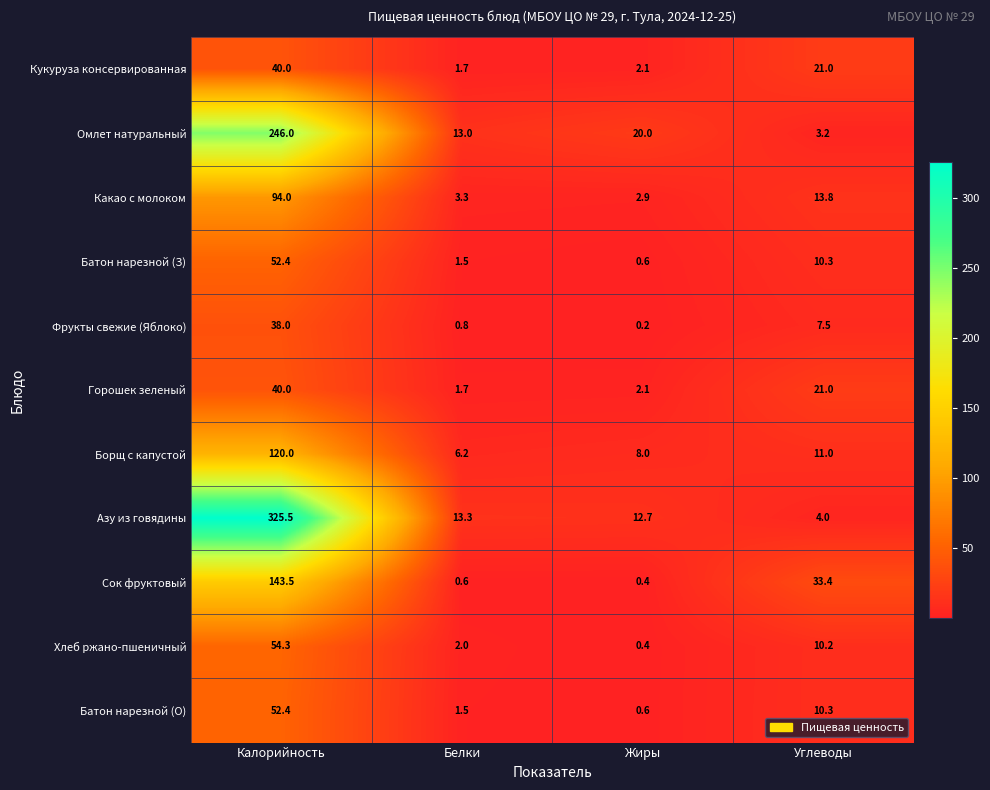

Is it true that Фрукты свежие (Яблоко) equals 65.0 at Калорийность?

False